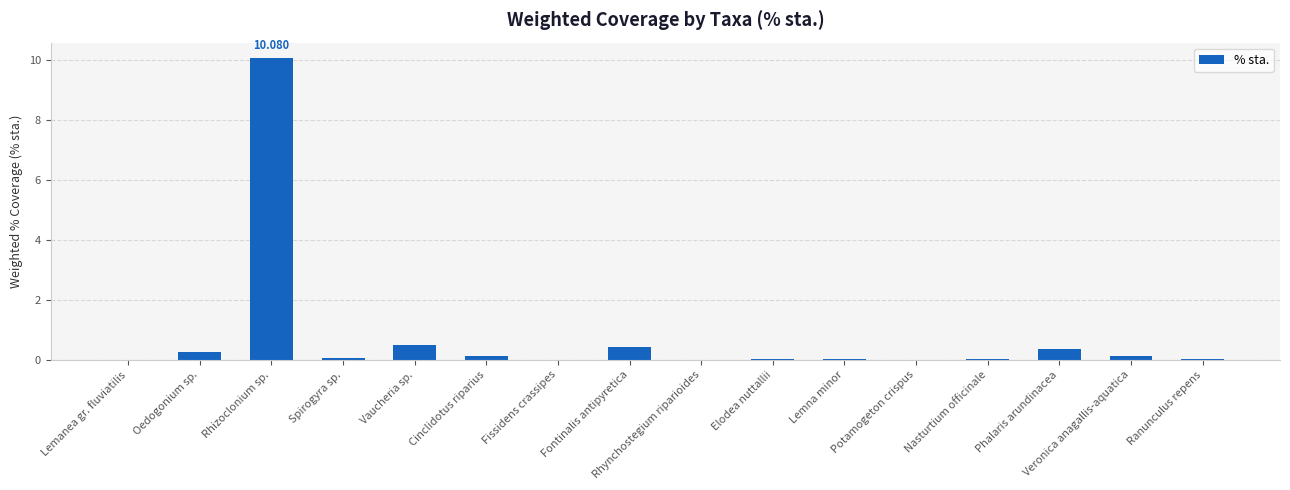

What is the sum of the values at Spirogyra sp. and Nasturtium officinale?

0.1